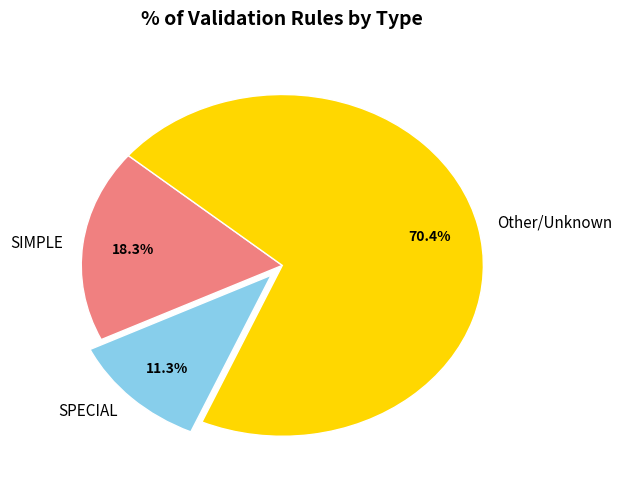

Is SIMPLE the majority of the pie?

No